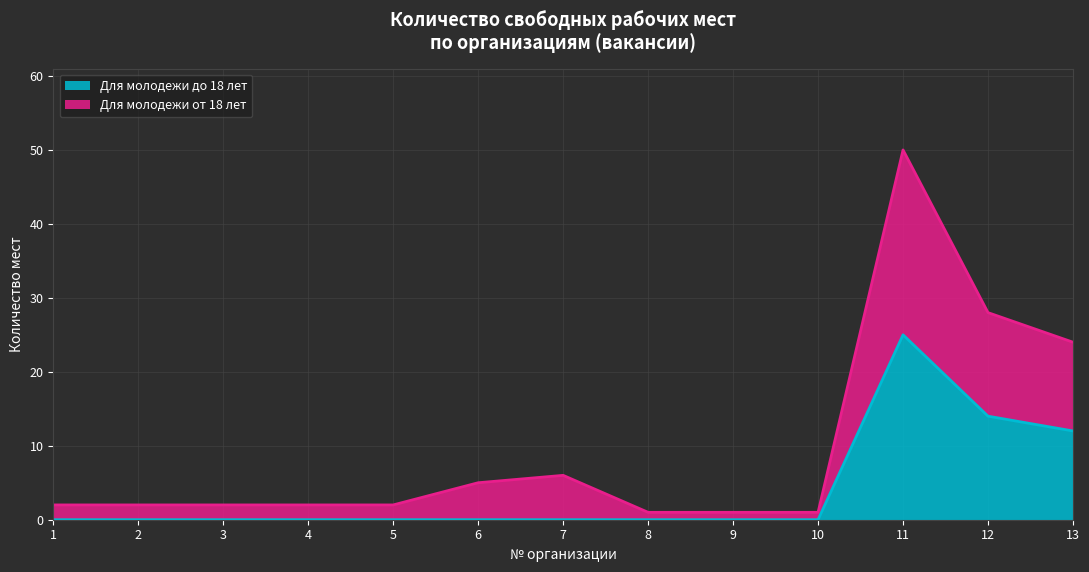

How many values in Для молодежи до 18 лет are above zero?

3